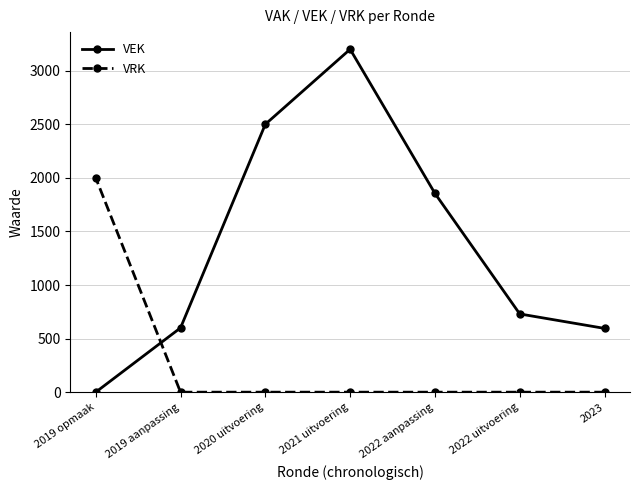

Between 2020 uitvoering and 2019 opmaak, which is larger?

2020 uitvoering